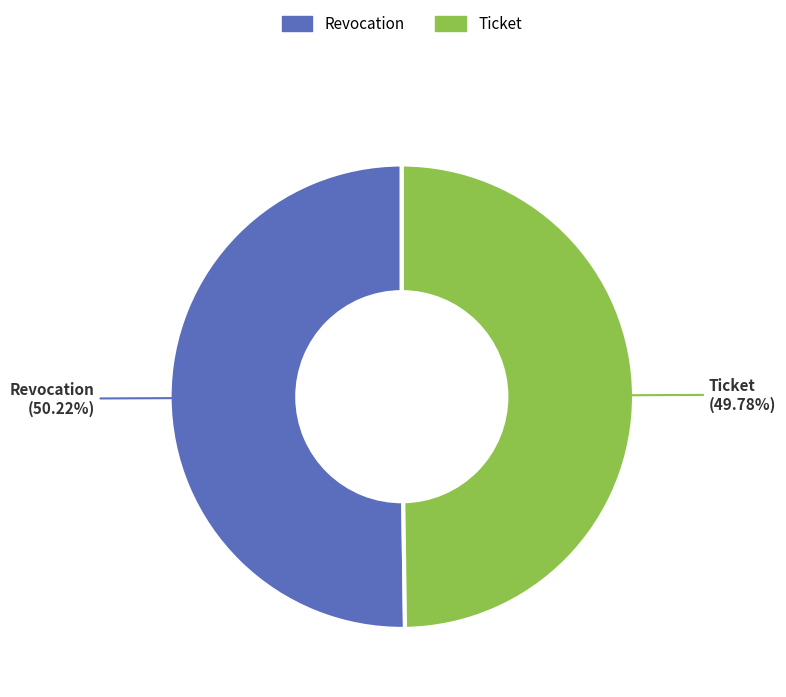

Combined, do Revocation and Ticket account for over 50%?

Yes